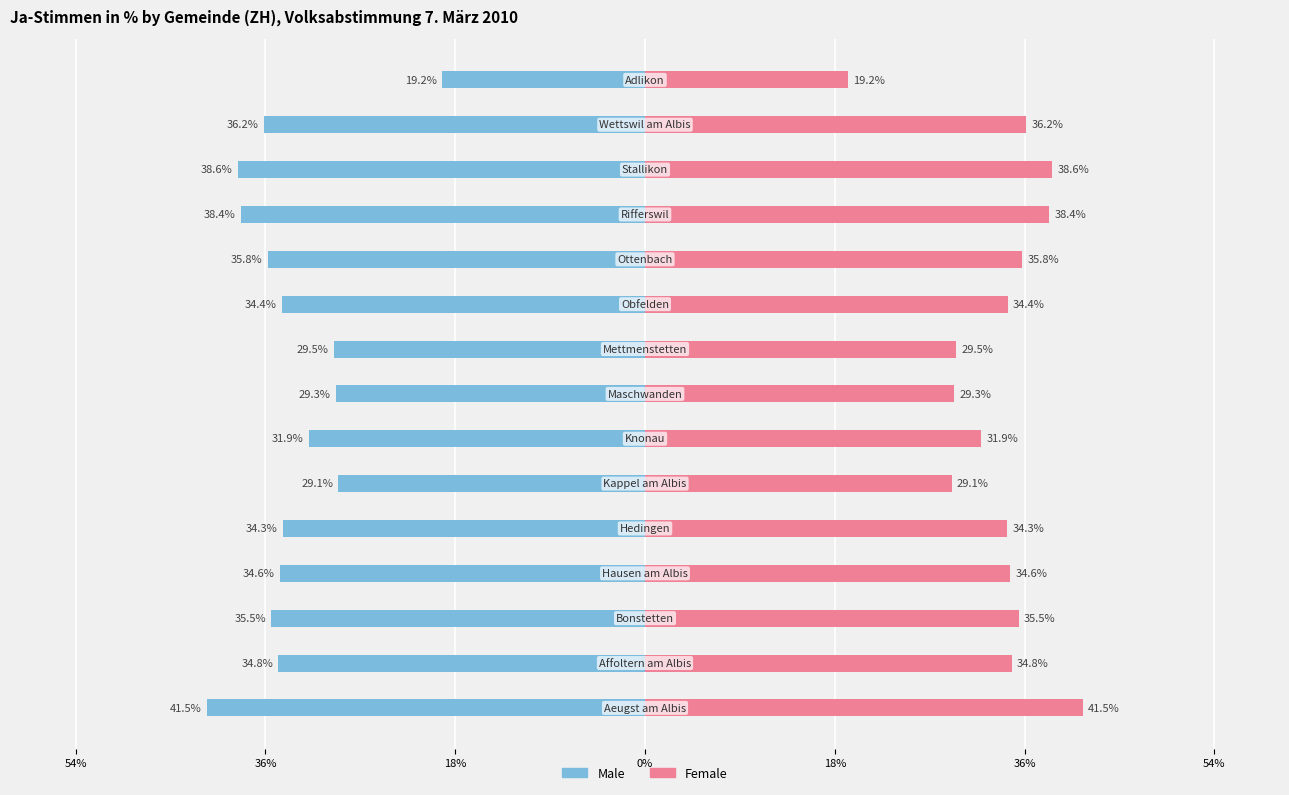

What is the difference between the Female values at 11 and 7?

9.0